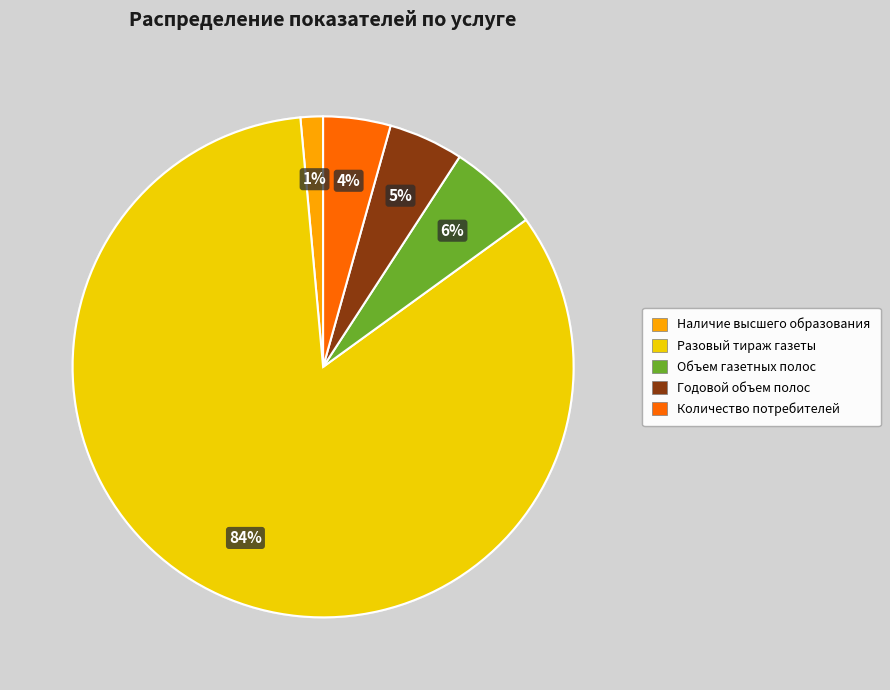

Count the number of slices in the pie.

5